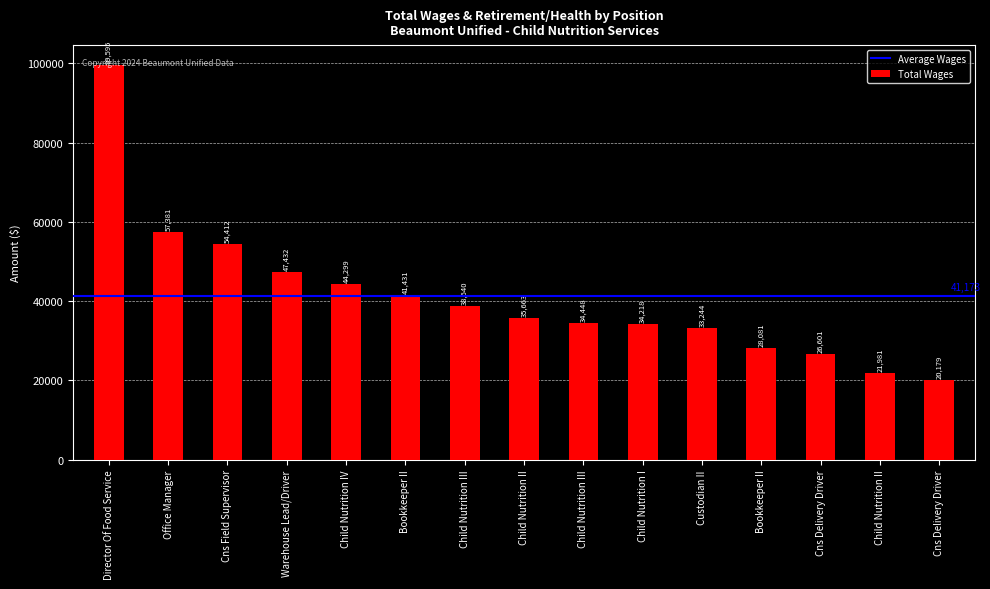

Does the chart contain any negative values?

No